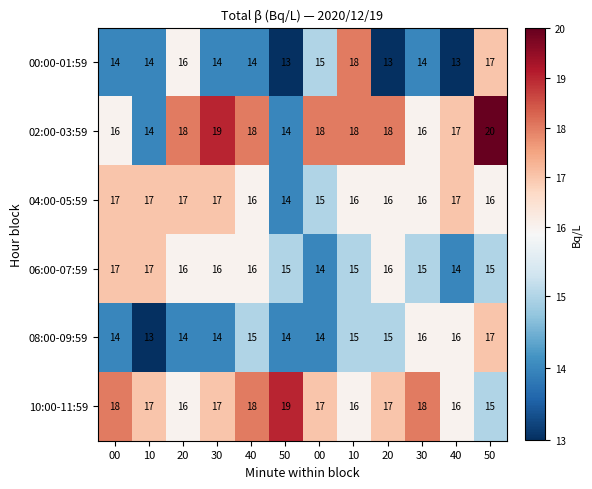

Reading left to right, list all the values displayed in this chart.

00:00-01:59: 00=14	10=14	20=16	30=14	40=14	50=13	00=15	10=18	20=13	30=14	40=13	50=17
02:00-03:59: 00=16	10=14	20=18	30=19	40=18	50=14	00=18	10=18	20=18	30=16	40=17	50=20
04:00-05:59: 00=17	10=17	20=17	30=17	40=16	50=14	00=15	10=16	20=16	30=16	40=17	50=16
06:00-07:59: 00=17	10=17	20=16	30=16	40=16	50=15	00=14	10=15	20=16	30=15	40=14	50=15
08:00-09:59: 00=14	10=13	20=14	30=14	40=15	50=14	00=14	10=15	20=15	30=16	40=16	50=17
10:00-11:59: 00=18	10=17	20=16	30=17	40=18	50=19	00=17	10=16	20=17	30=18	40=16	50=15